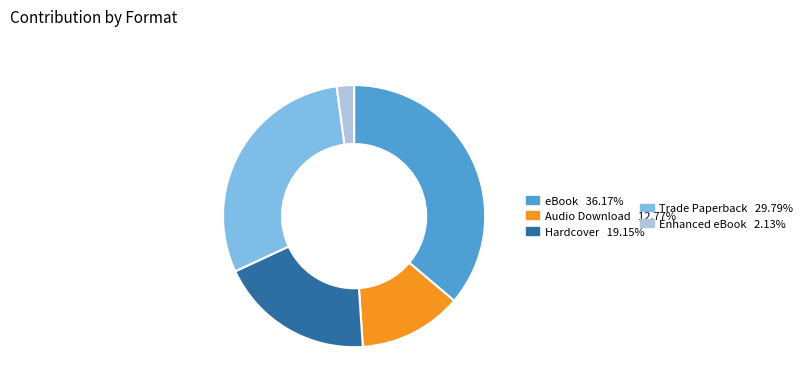

Is there a majority slice in this chart?

No